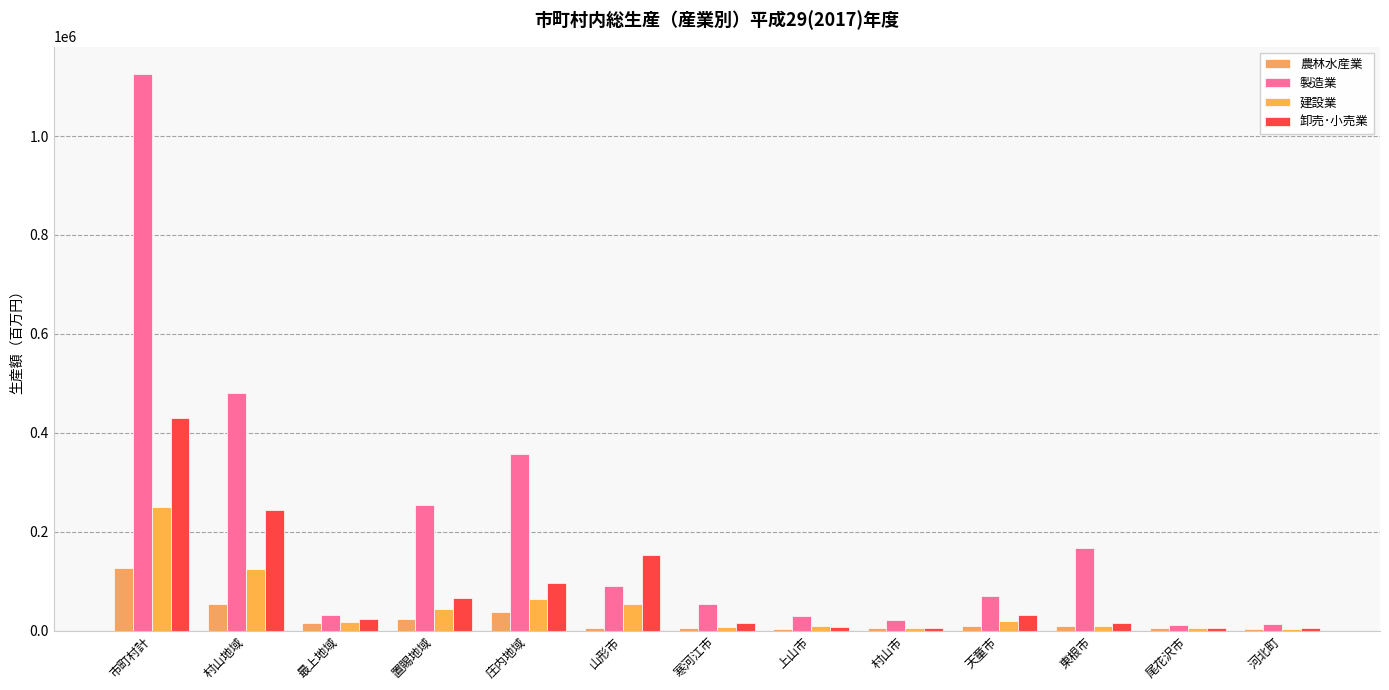

Count the number of categories in the chart.

13